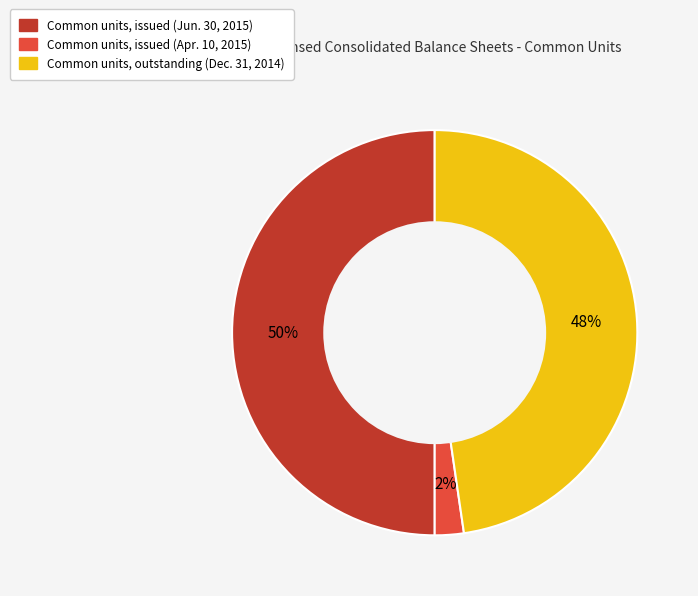

To the nearest percent, what is the average slice percentage?

33%